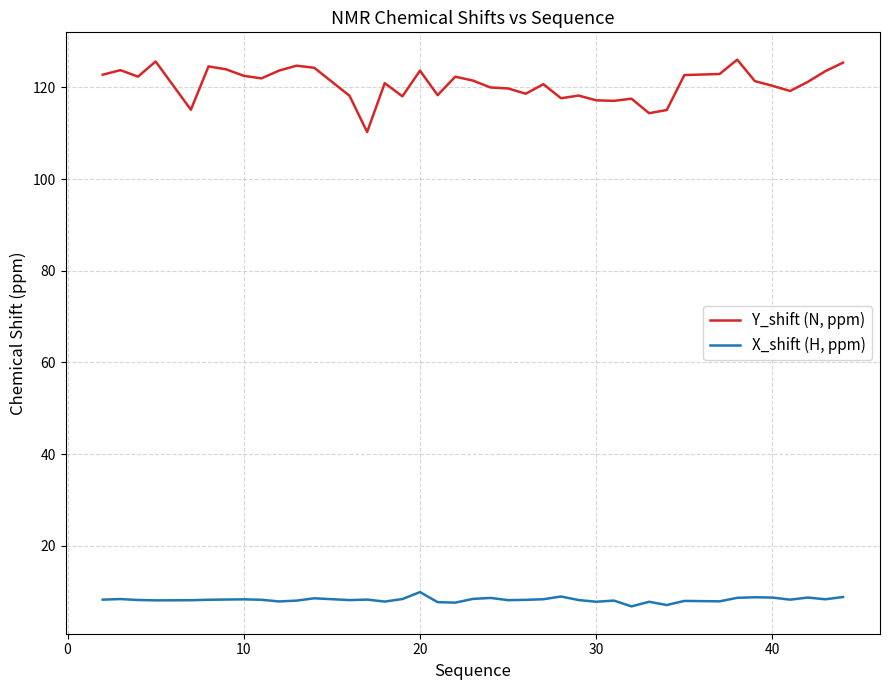

What is the minimum value for Y_shift (N, ppm)?

110.3